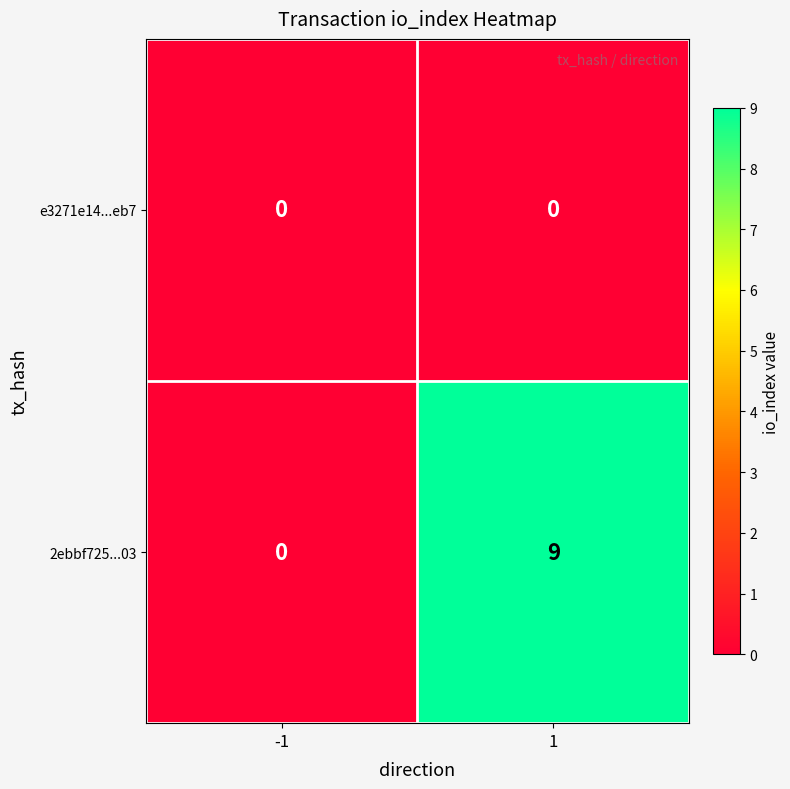

At 1, list the series in order from smallest to largest.

e3271e14...eb7, 2ebbf725...03